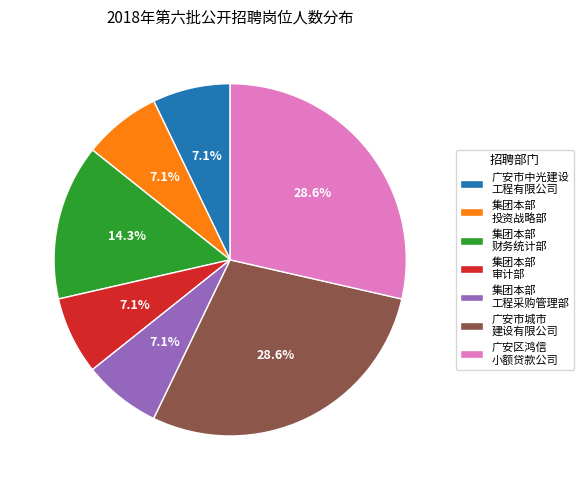

How many slices are in this pie chart?

7